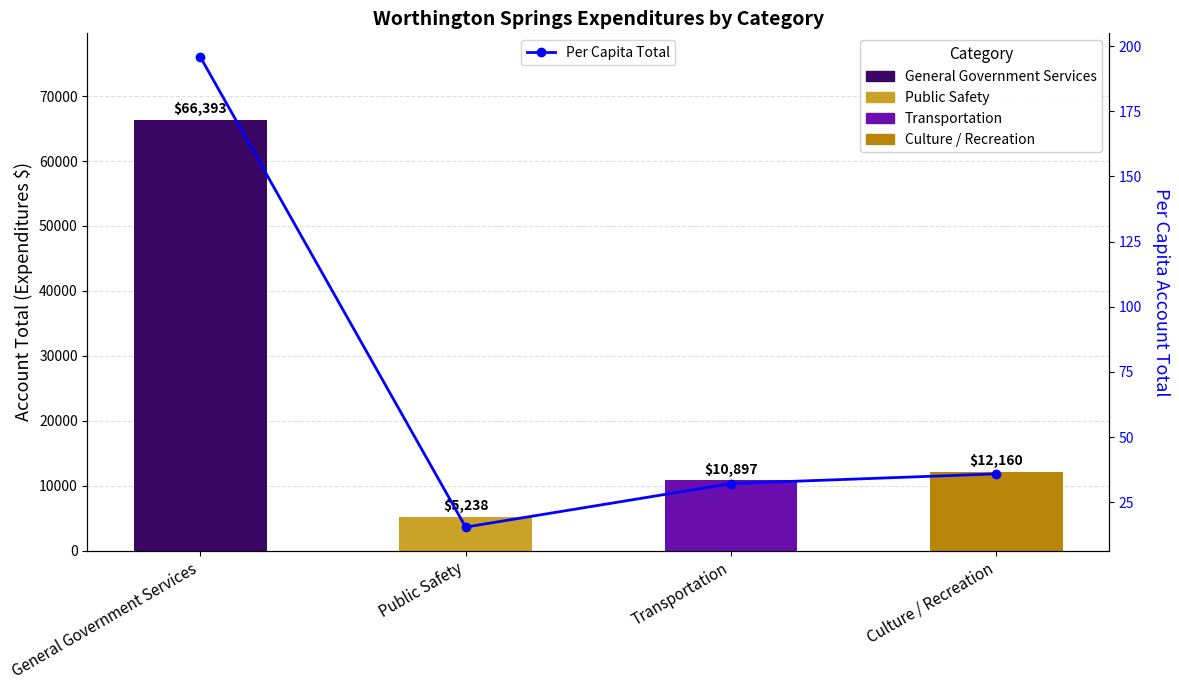

What is the label of the 1st bar from the right?

Culture / Recreation